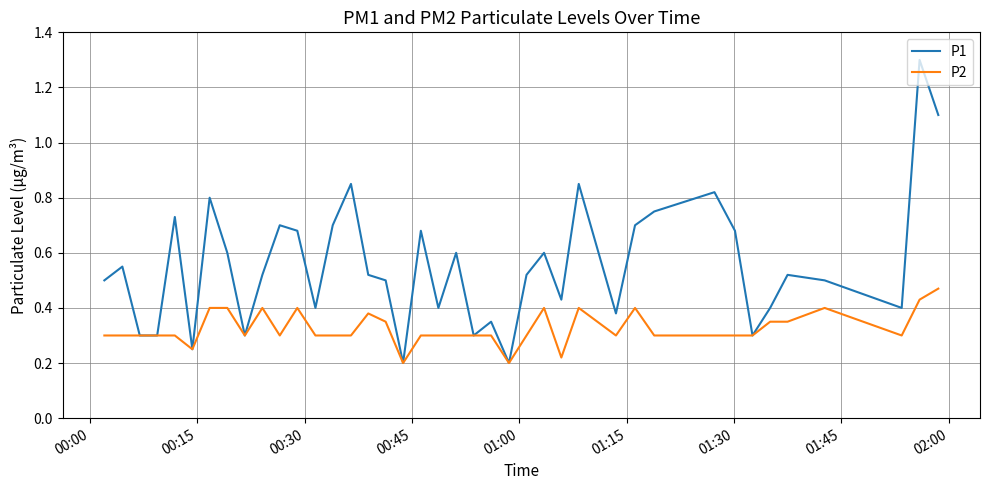

Does the chart have visible grid lines?

Yes